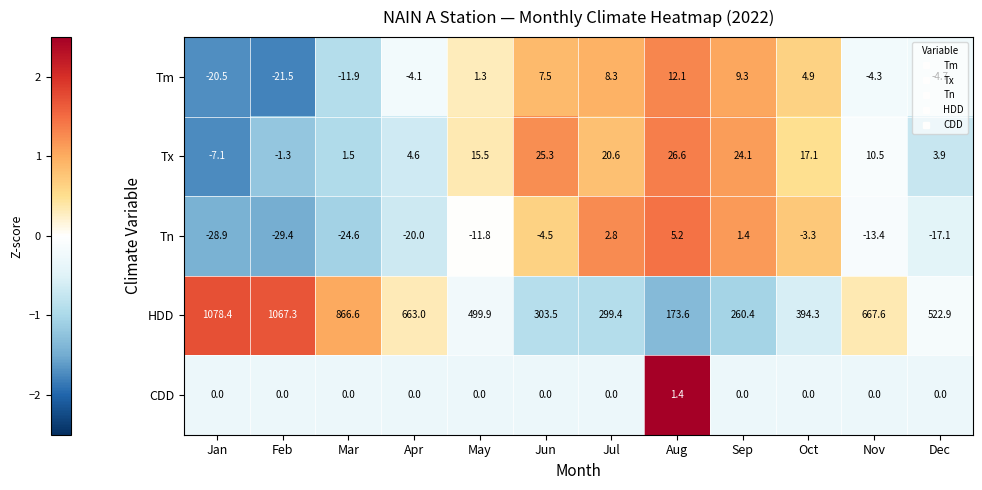

Rank the series at Aug from highest to lowest value.

HDD, Tx, Tm, Tn, CDD